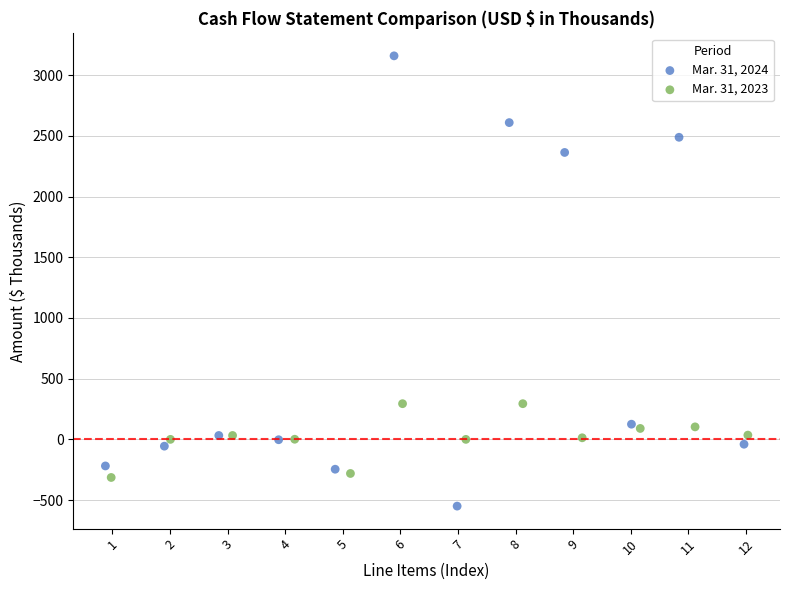

What are all the series names shown in the legend?

Mar. 31, 2024, Mar. 31, 2023